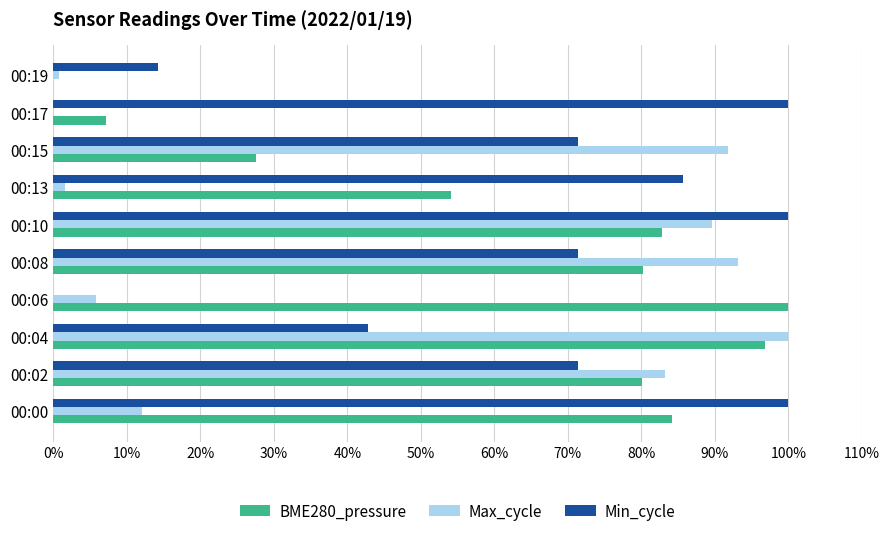

What are all the series names shown in the legend?

BME280_pressure, Max_cycle, Min_cycle